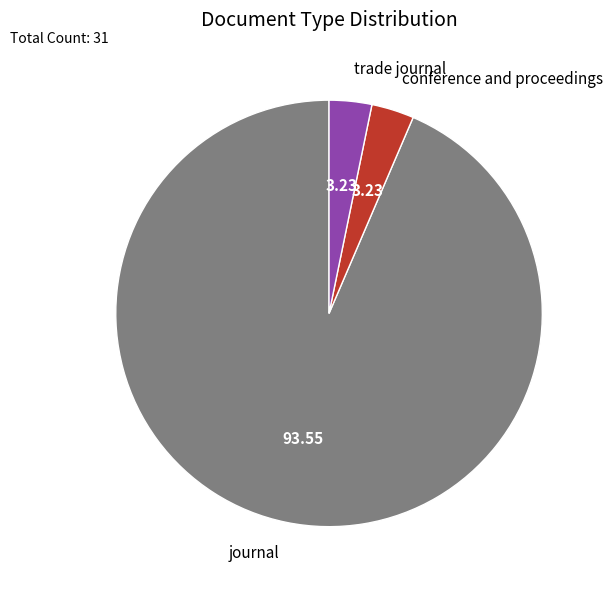

Which category accounts for the majority?

journal